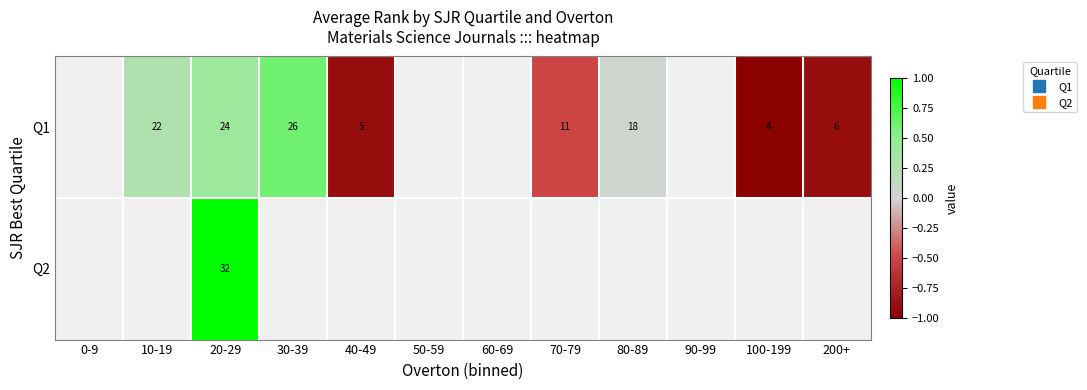

Which series changed the most between 80-89 and 100-199?

Q1